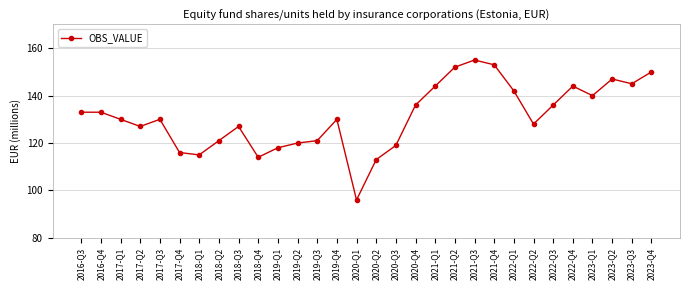

True or false: there are more than 2 points higher than both neighbors.

True